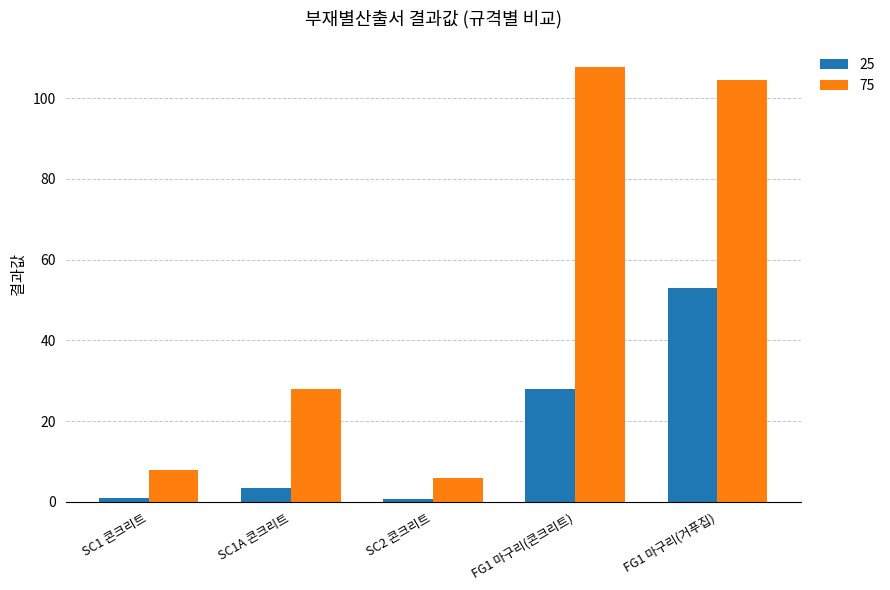

At how many categories does at least one series exceed 42?

2